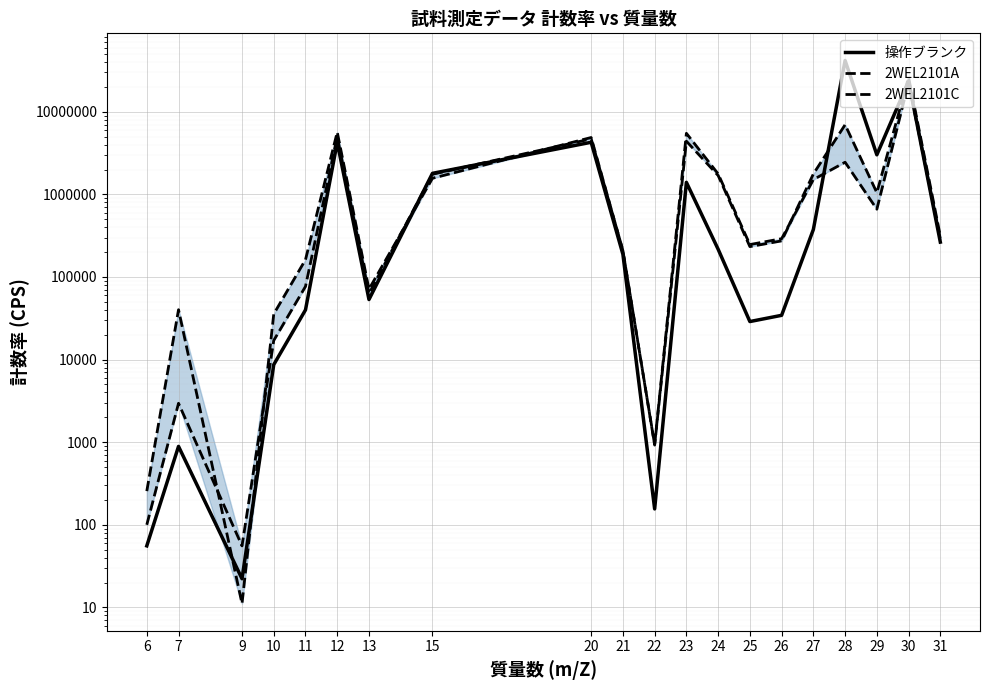

What is the value of the 2WEL2101A point at the 19th from the left?

22630183.3